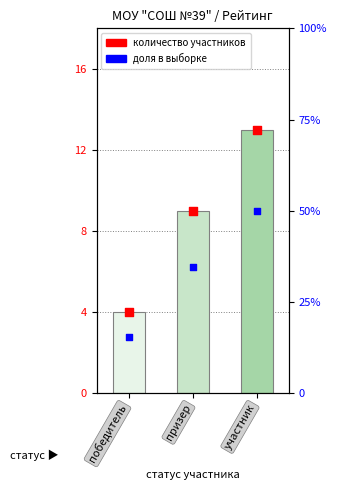

At how many categories does at least one series exceed 6?

3